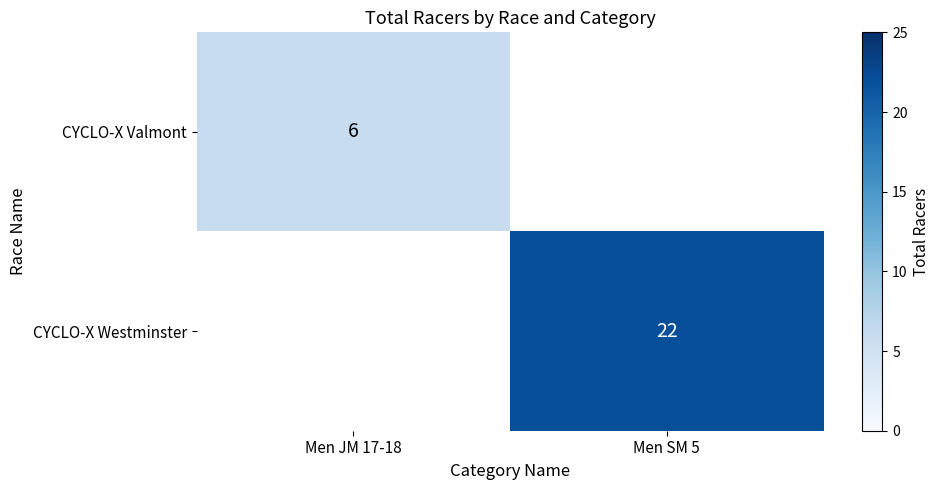

The CYCLO-X Valmont series shows 9 at Men JM 17-18. True or false?

False